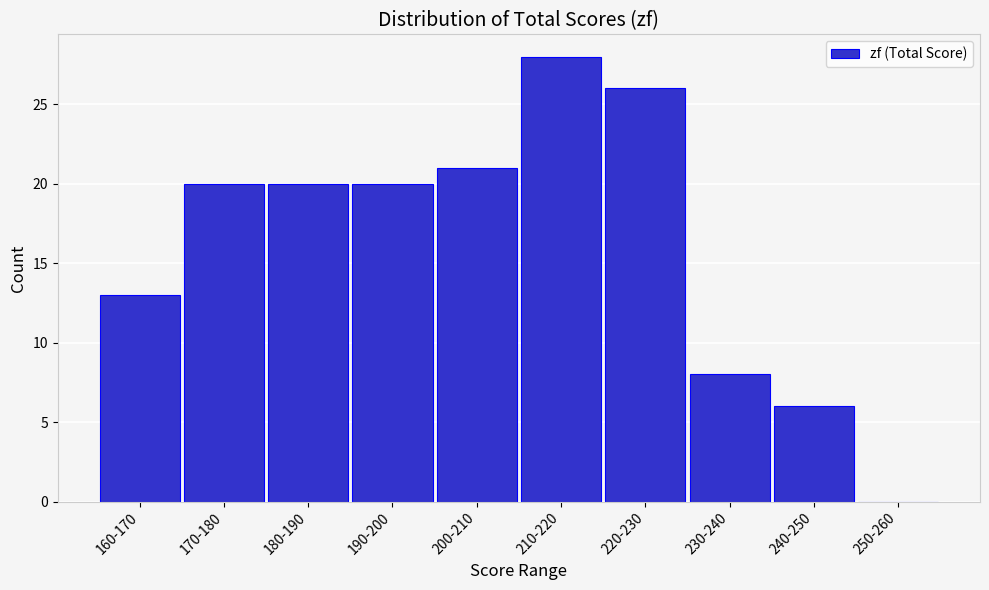

Reading right to left, extract all data points from this chart.

250-260=0	240-250=6	230-240=8	220-230=26	210-220=28	200-210=21	190-200=20	180-190=20	170-180=20	160-170=13